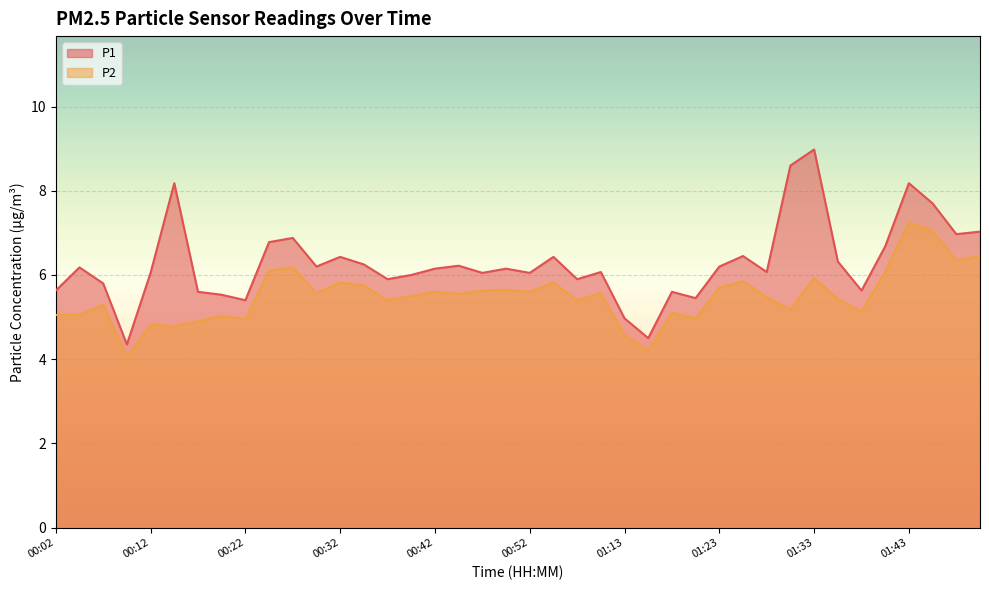

What is the difference between the P1 values at 01:13 and 00:47?

1.1